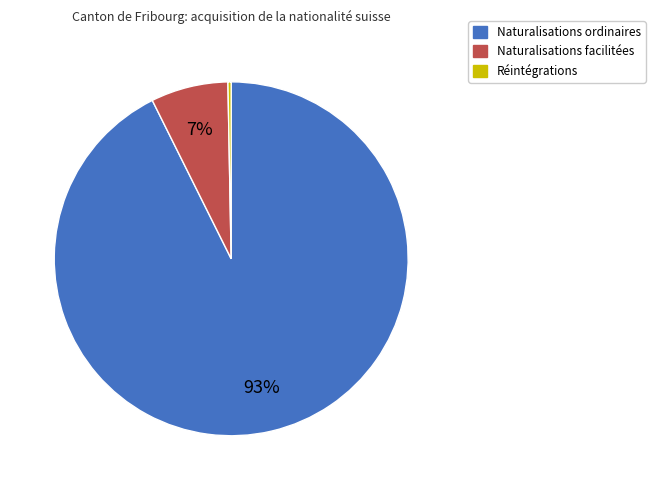

Which category accounts for the majority?

Naturalisations ordinaires